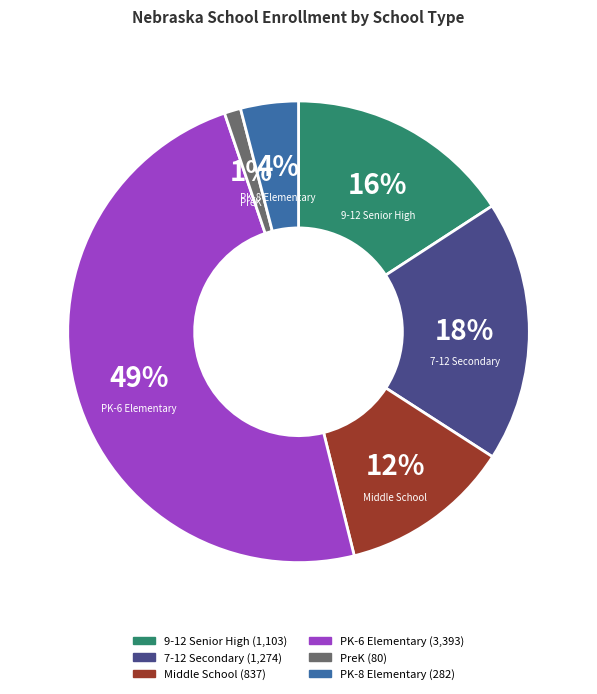

Is it true that PK-6 Elementary is 49% of the pie?

True